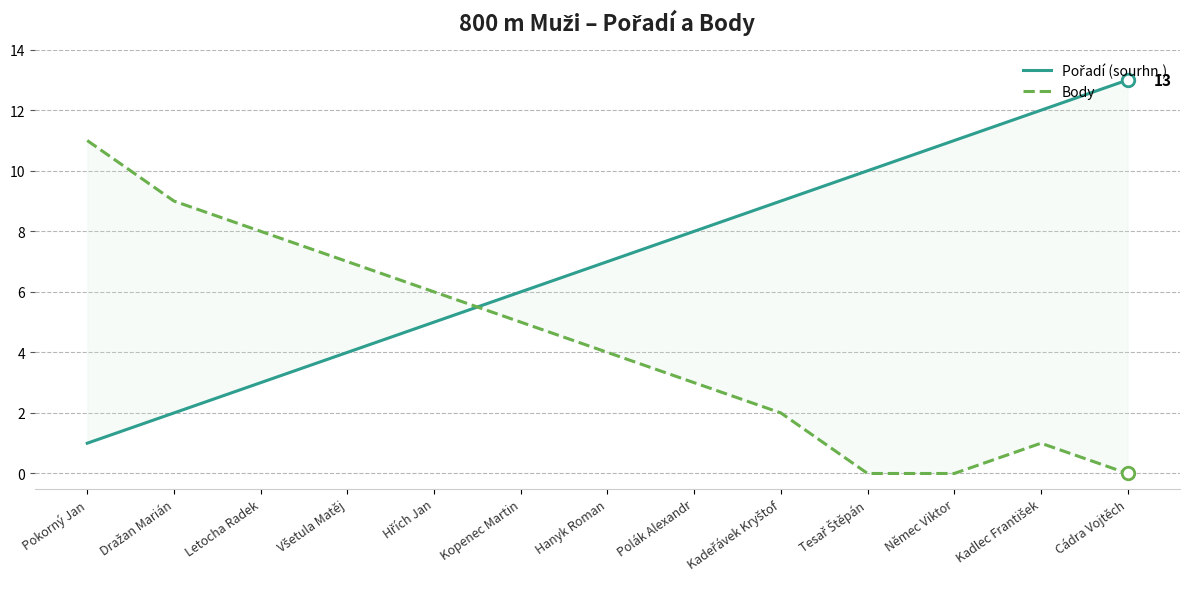

At which category does Body reach its first local peak?

Kadlec František